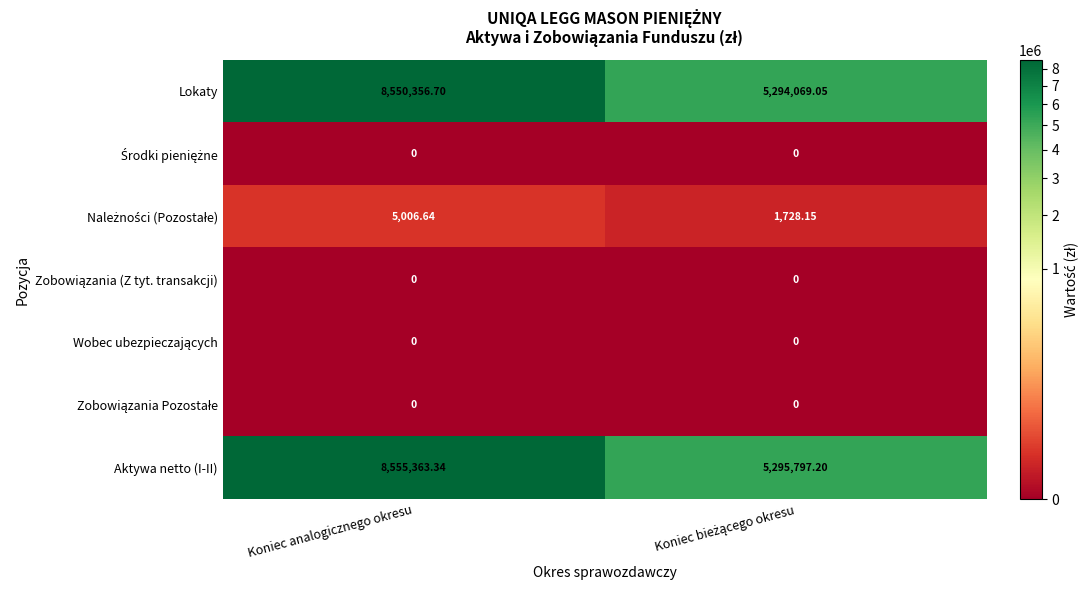

Which series has the largest total across all categories?

Aktywa netto (I-II)